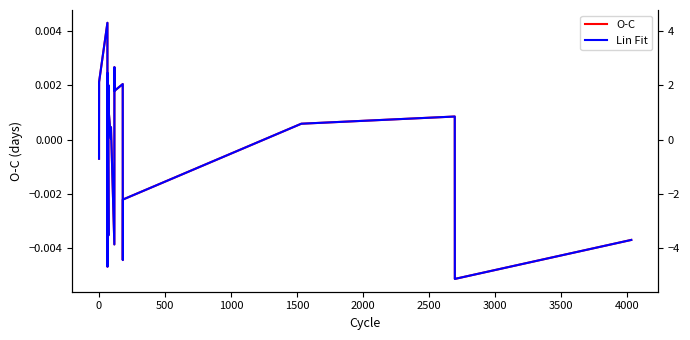

Does the chart display data point markers on the line(s)?

No